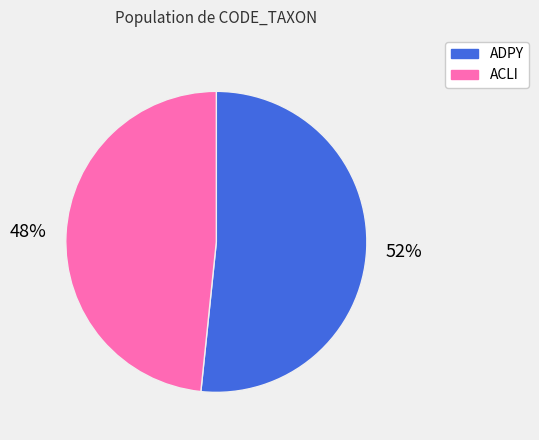

To the nearest percent, what is the average slice percentage?

50%